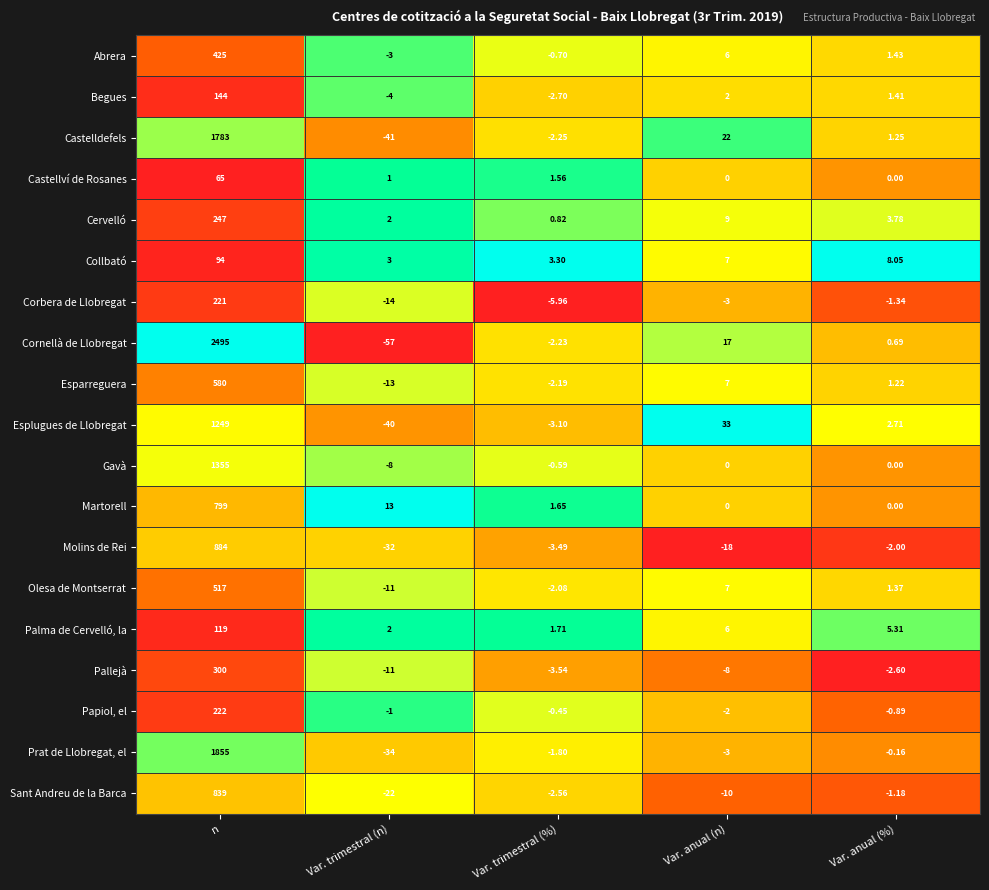

How many distinct data groups are displayed?

19